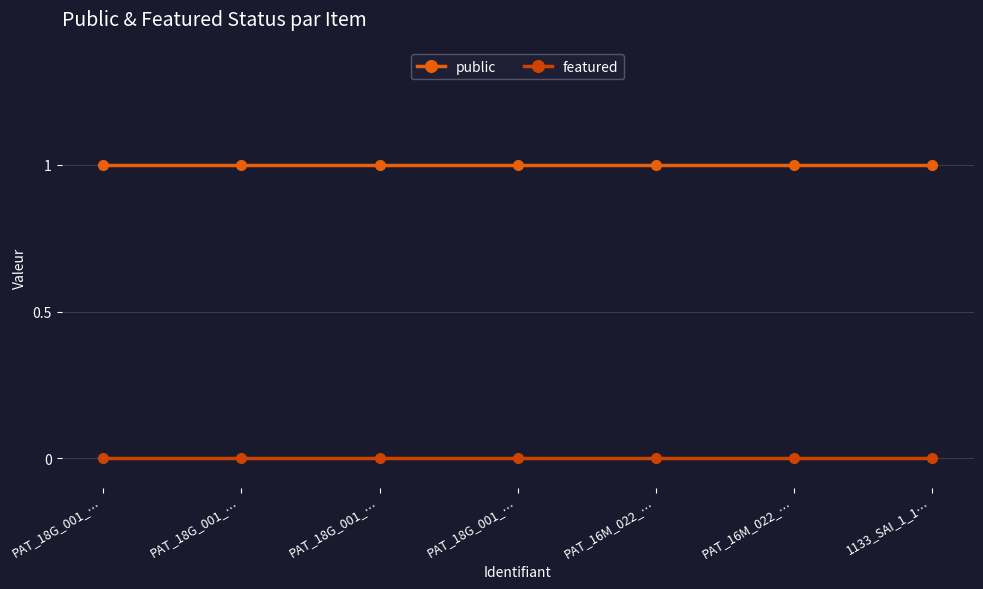

What is the label of the 3rd point from the left?

PAT_18G_001_…